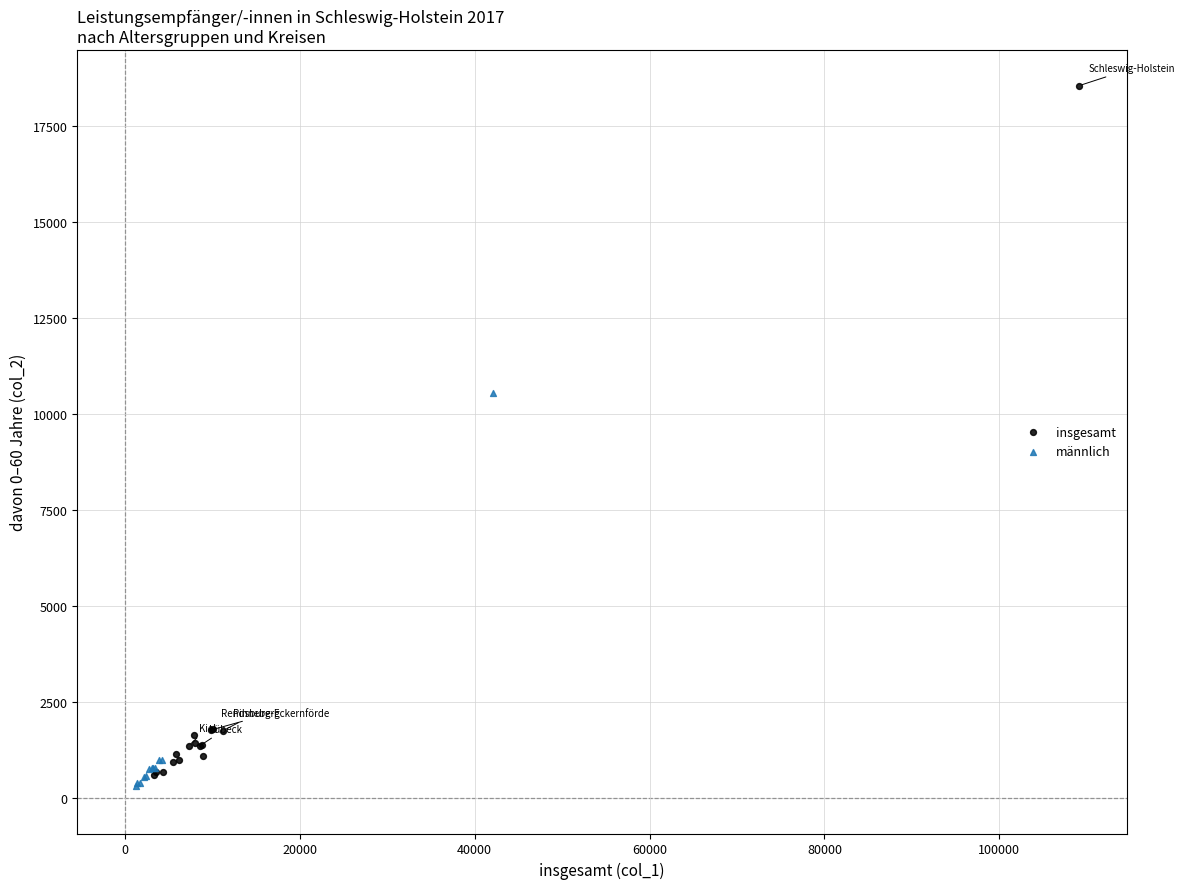

Which series reaches the maximum Y coordinate?

insgesamt